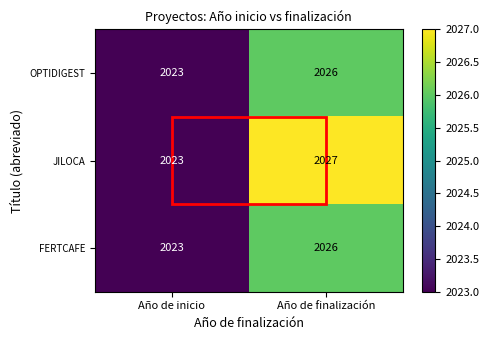

True or false: OPTIDIGEST has a value of 627 at Año de finalización.

False